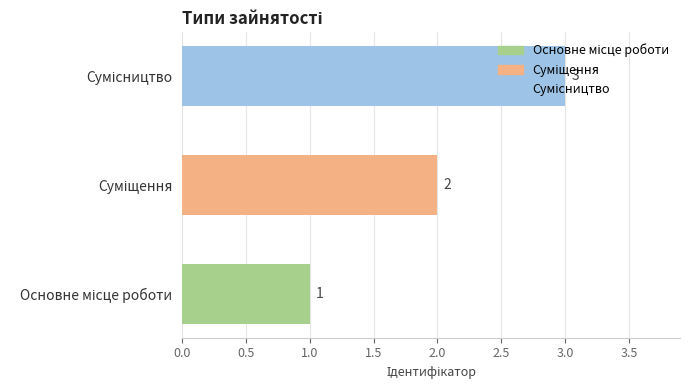

What is the greatest value displayed?

3